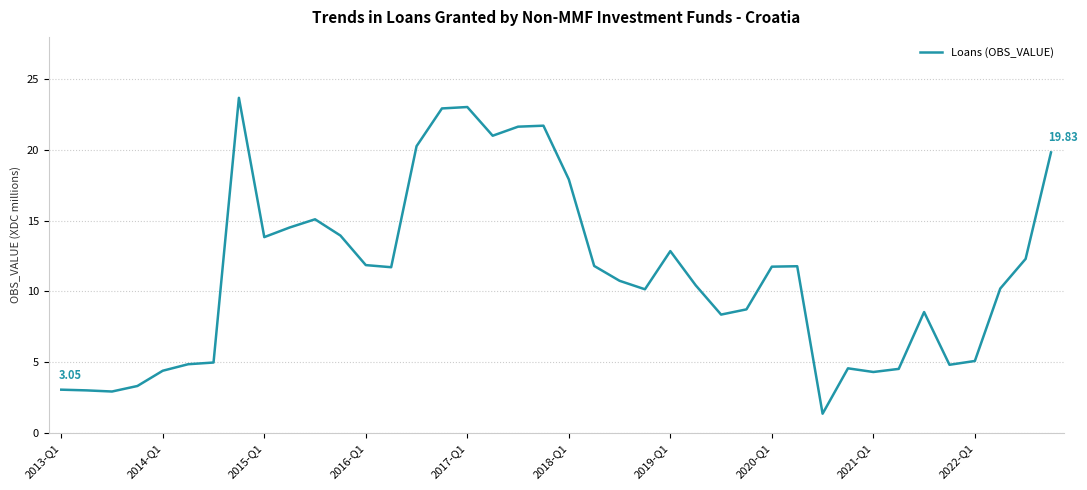

What is the difference between the maximum and minimum values?

22.3